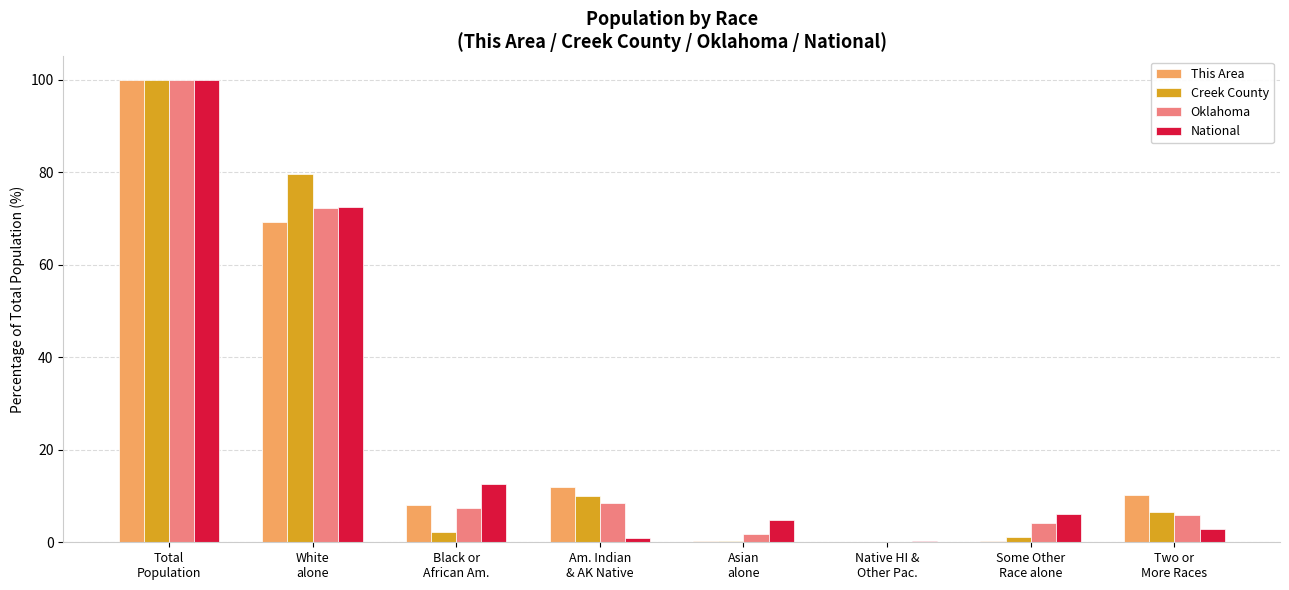

What is the maximum value for Creek County?

100.0